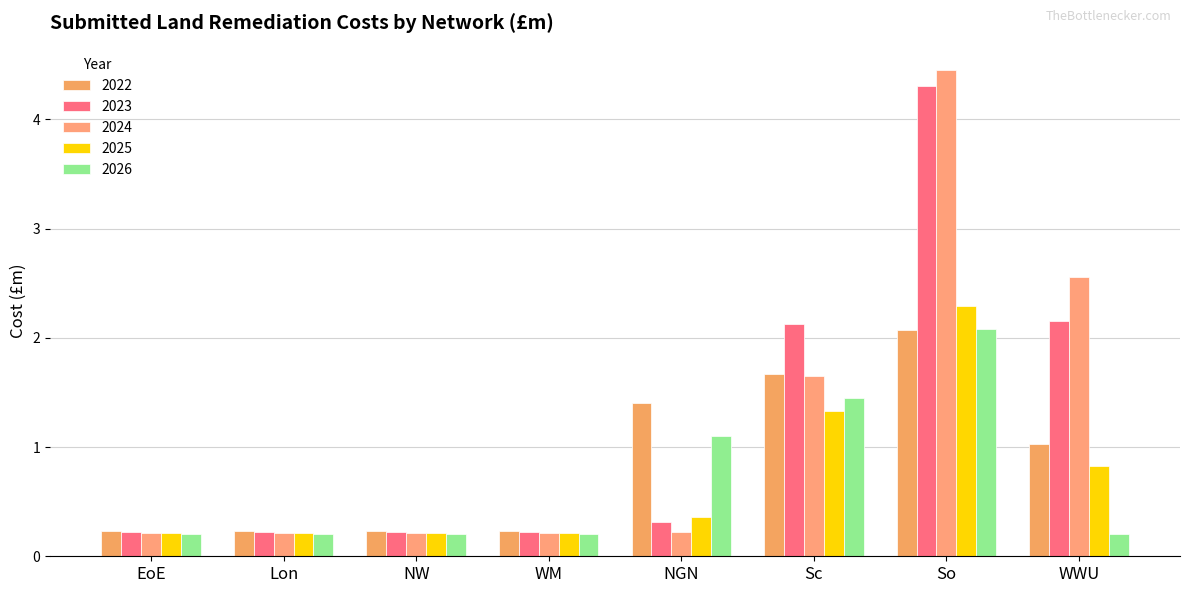

What is the label of the 5th bar from the left?

NGN